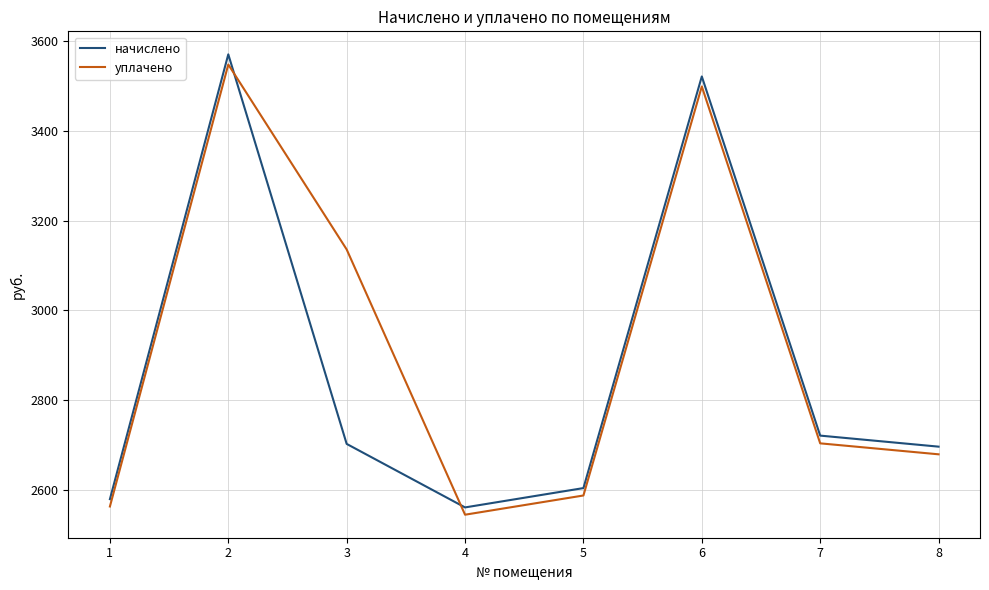

Which series has the largest total across all categories?

уплачено